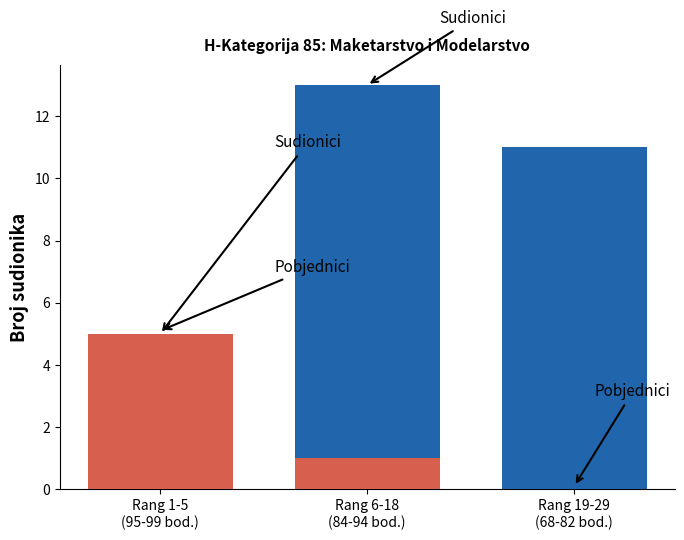

Does the chart contain stacked bars?

No